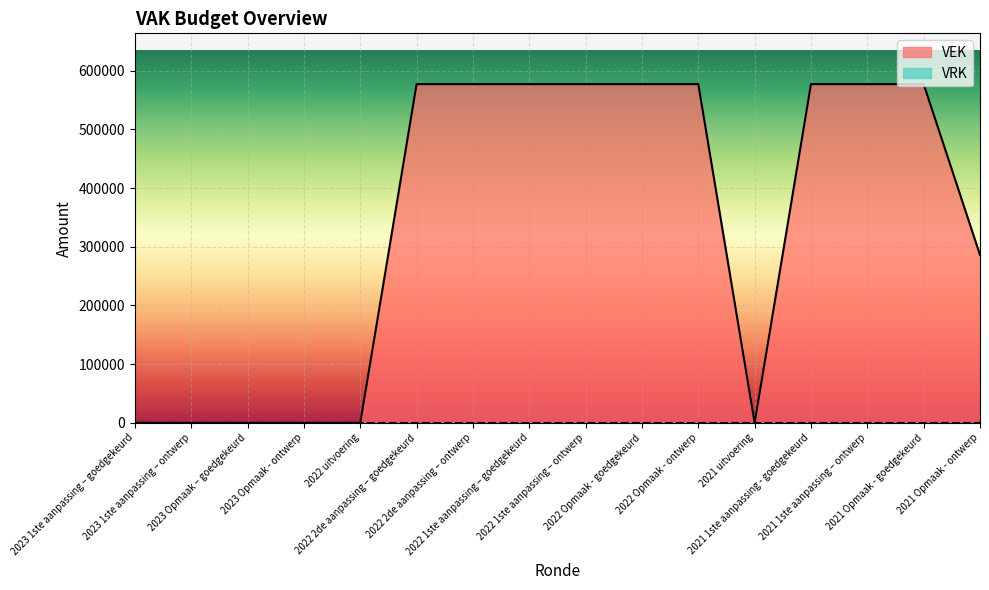

How many distinct data groups are displayed?

2